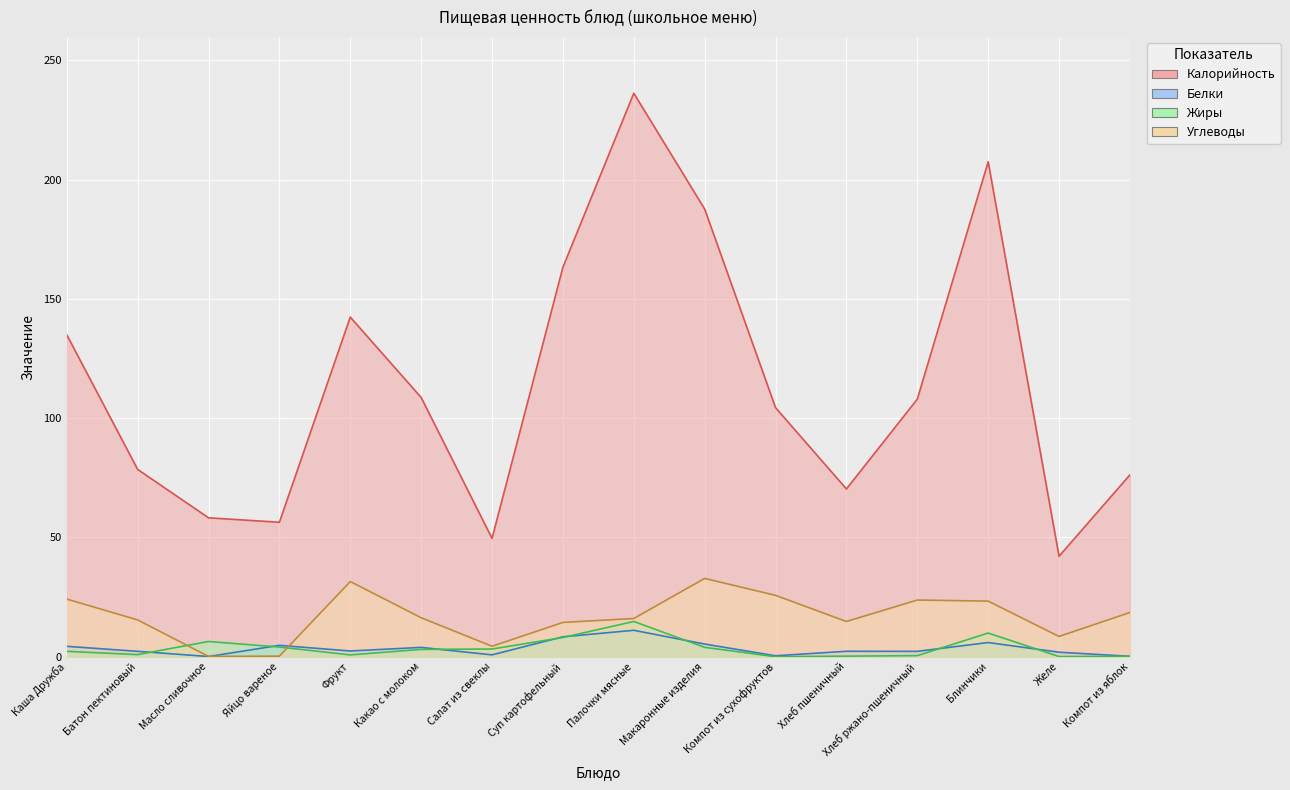

At which category is the sum across all series the highest?

Палочки мясные